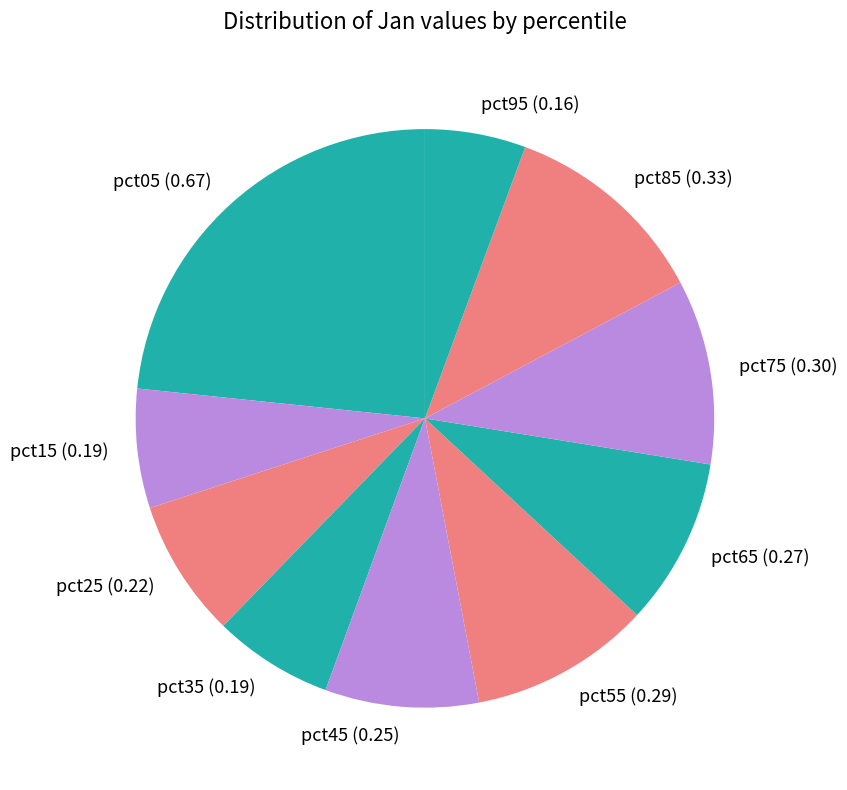

How many slices are in this pie chart?

10